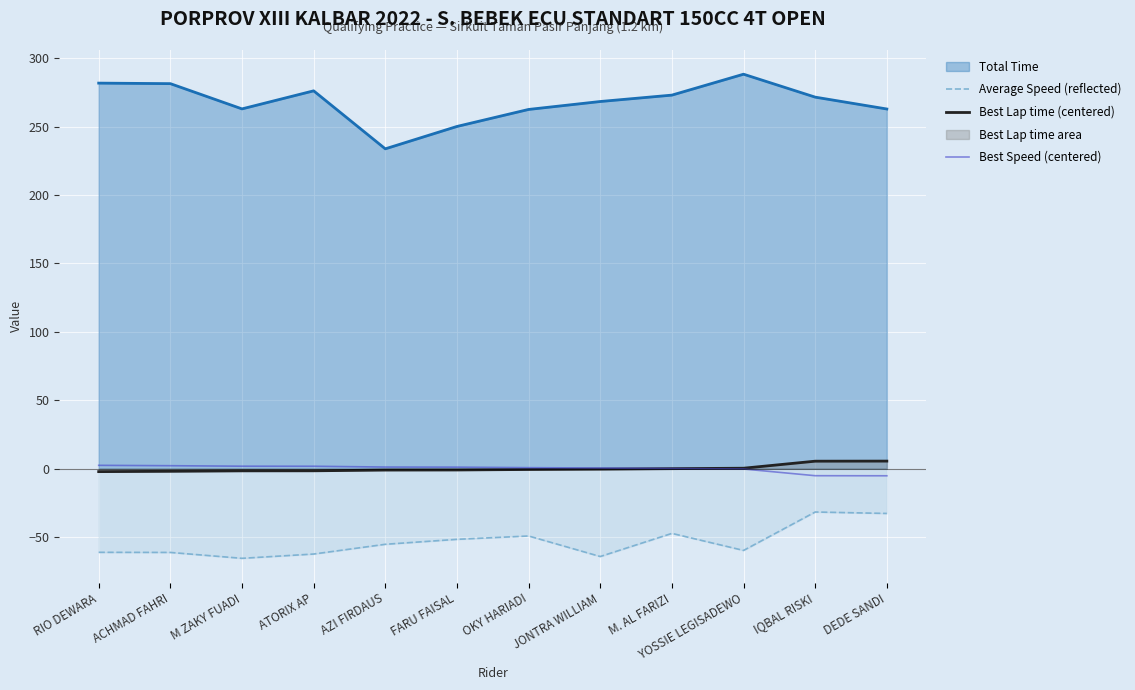

What is the spread (max minus min) of values at DEDE SANDI?

295.9